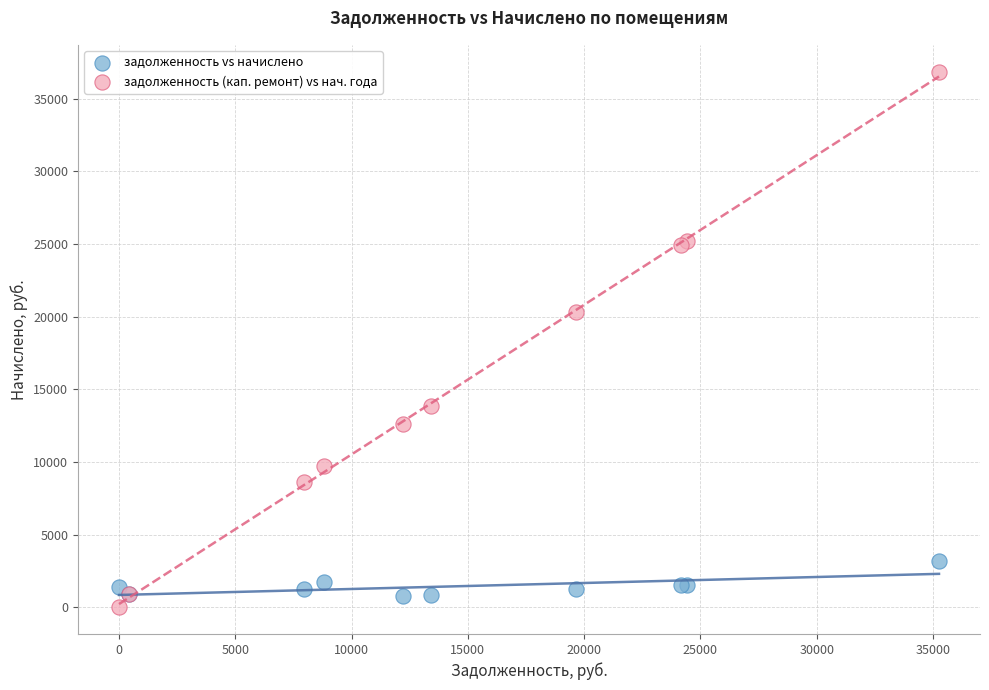

In the задолженность (кап. ремонт) vs нач. года series, what Y value is closest to 18429?

20292.6